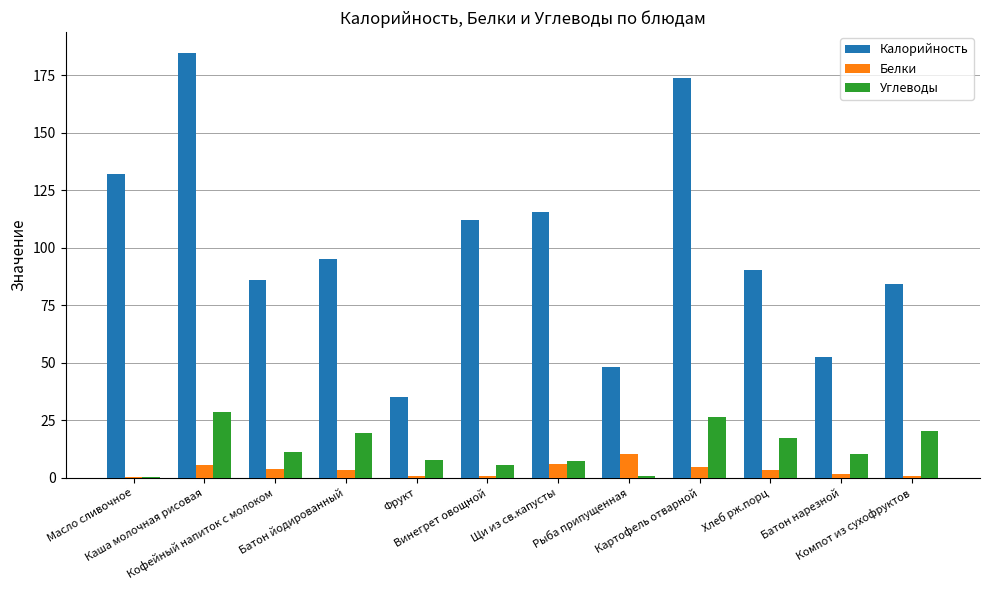

How many groups of bars are there?

12